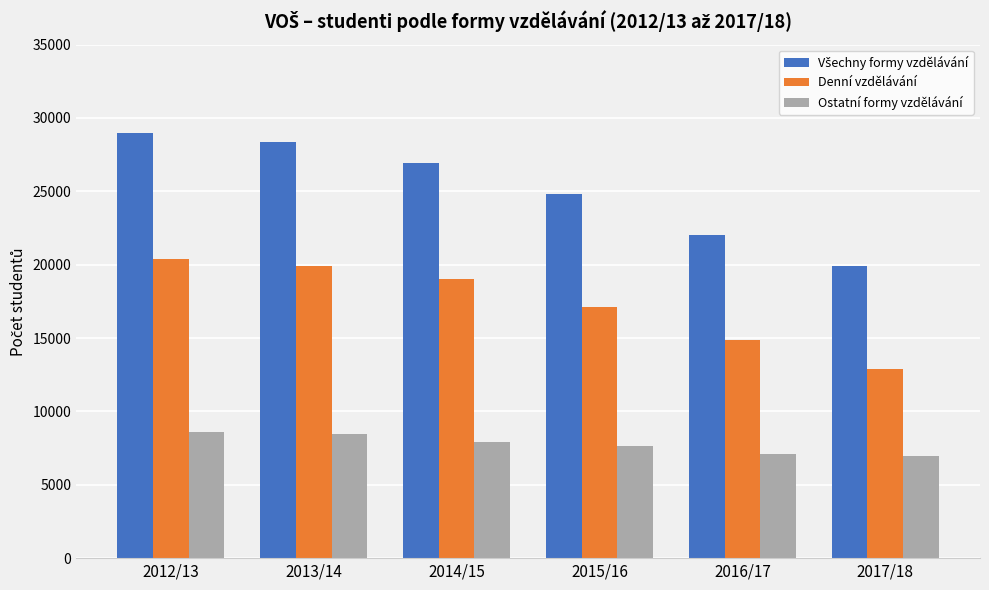

How many bars are there in total?

18